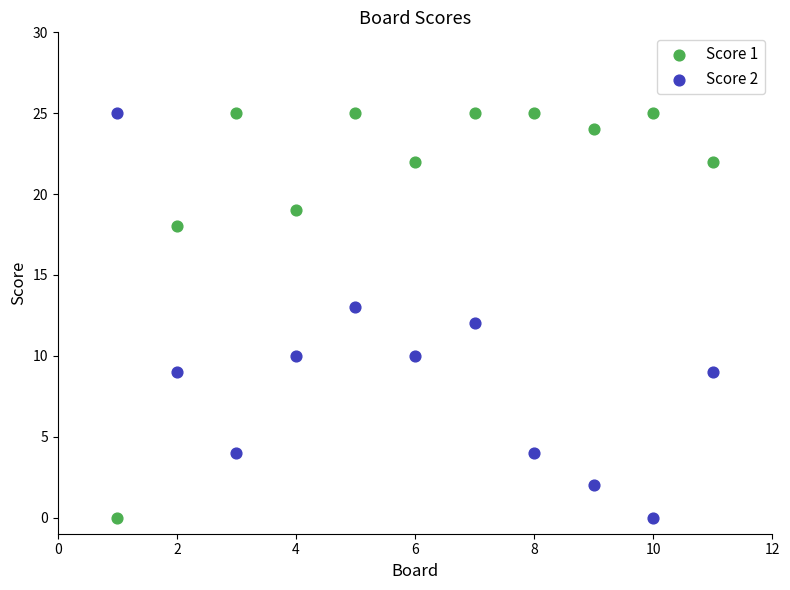

What are all the series names shown in the legend?

Score 1, Score 2